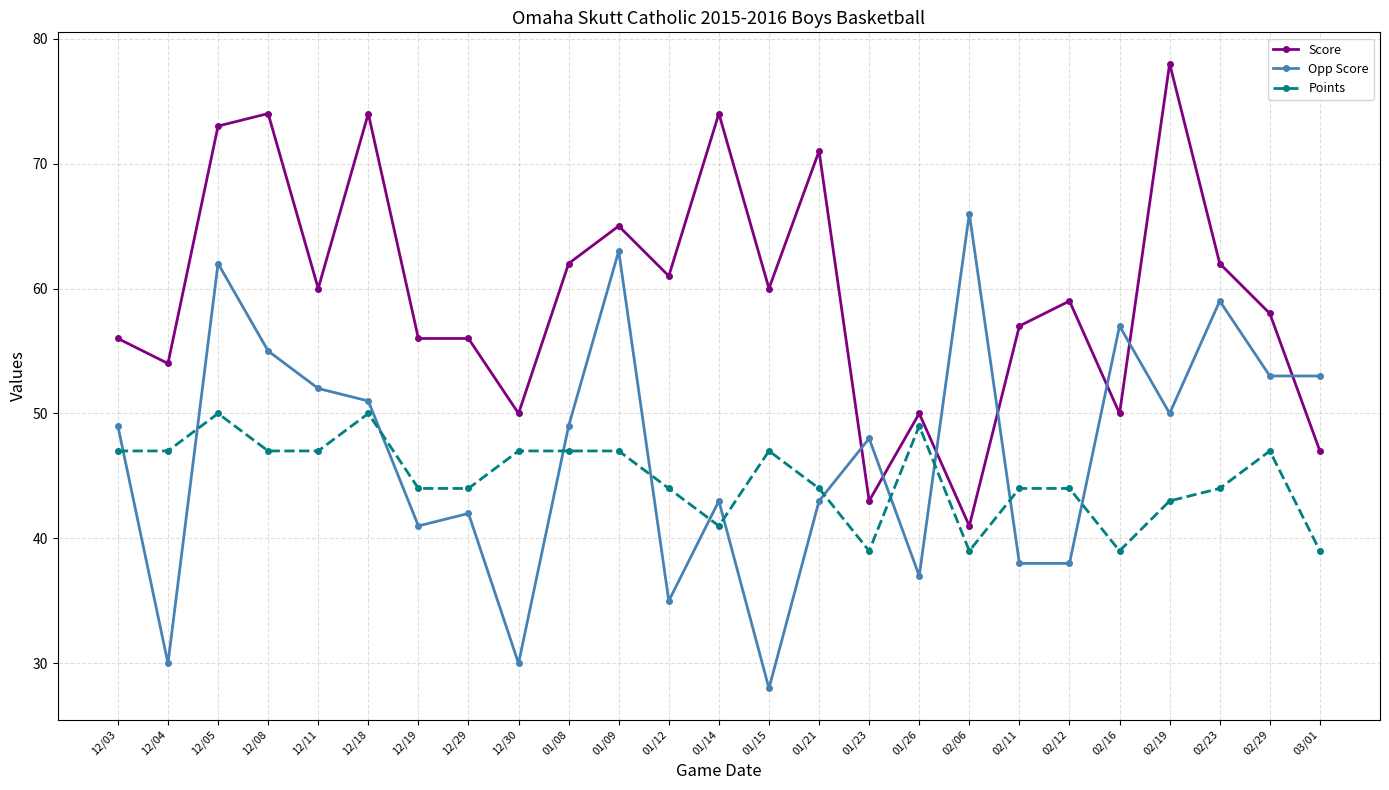

How many data points does each series have?

25